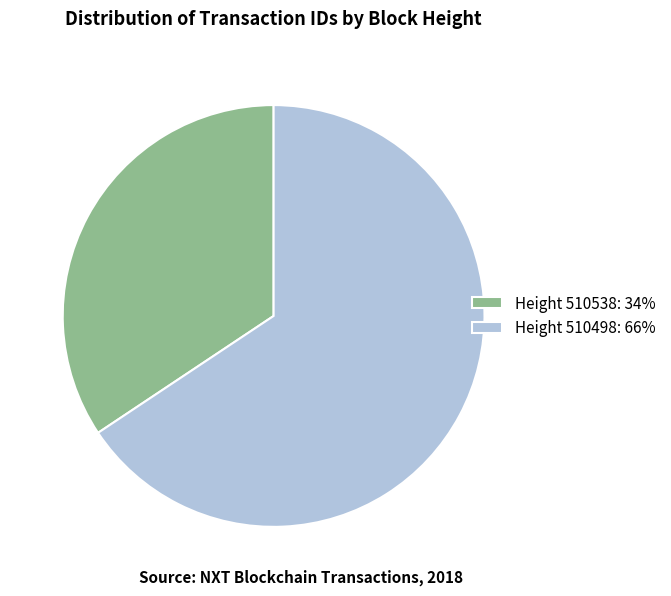

Which slice represents more than half of the pie?

Height 510498: 66%